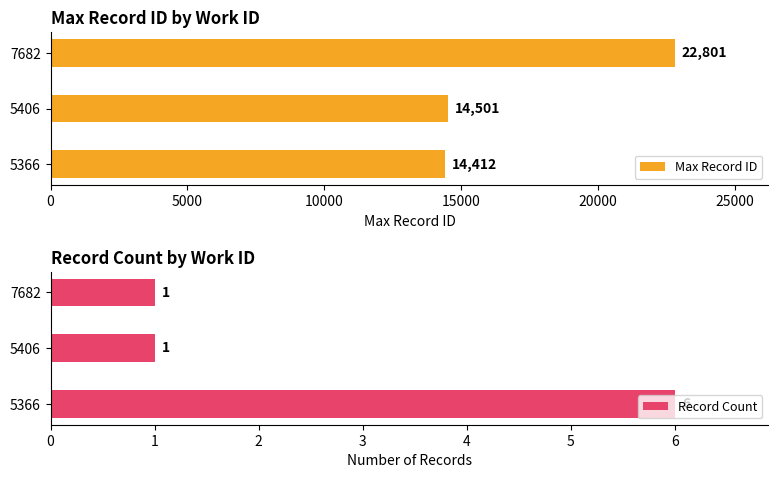

What is the difference between the maximum and second lowest values in the Max Record ID series?

8300